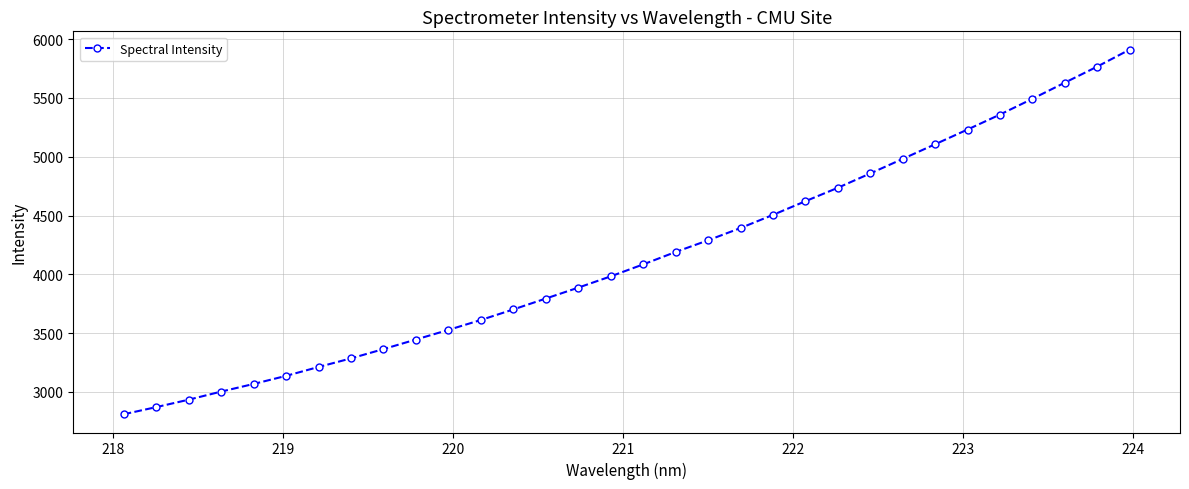

True or false: there are more than 2 points higher than both neighbors.

False